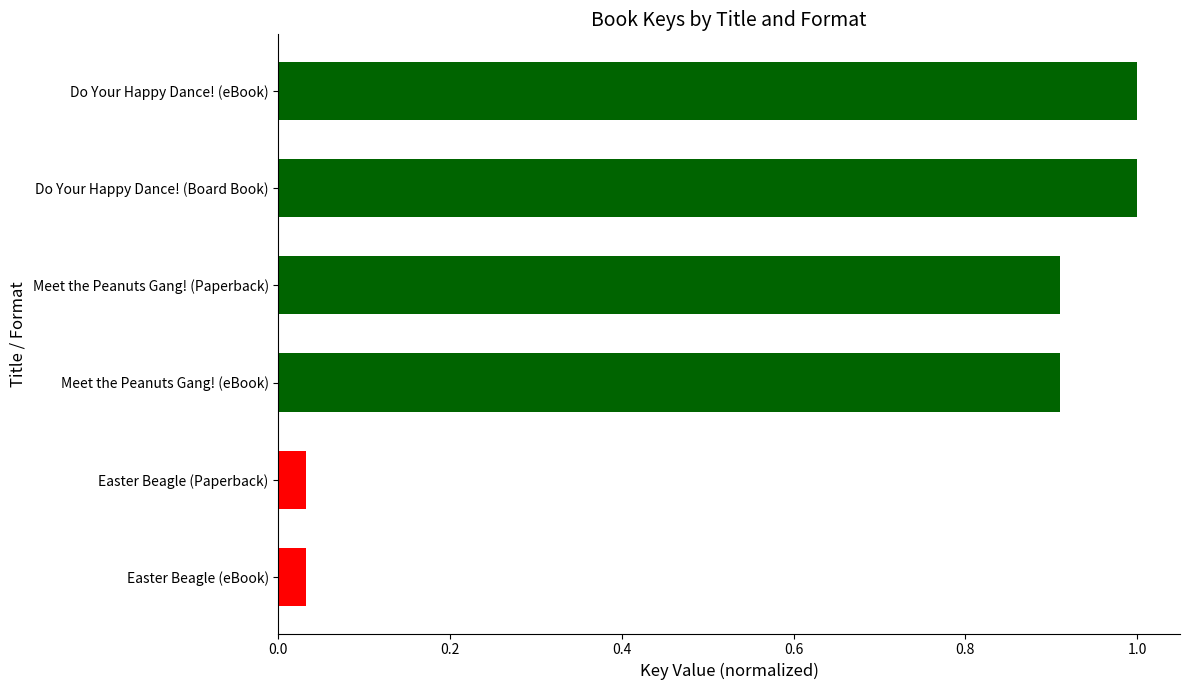

What is the sum of all values?

3.9